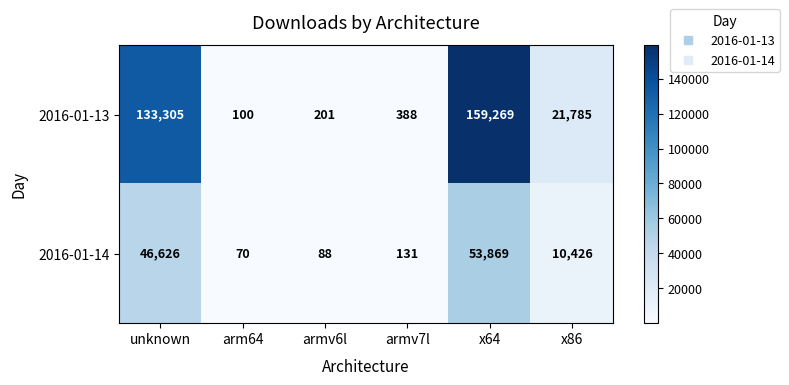

What is the sum of the 2016-01-13 values at unknown and x64?

292574